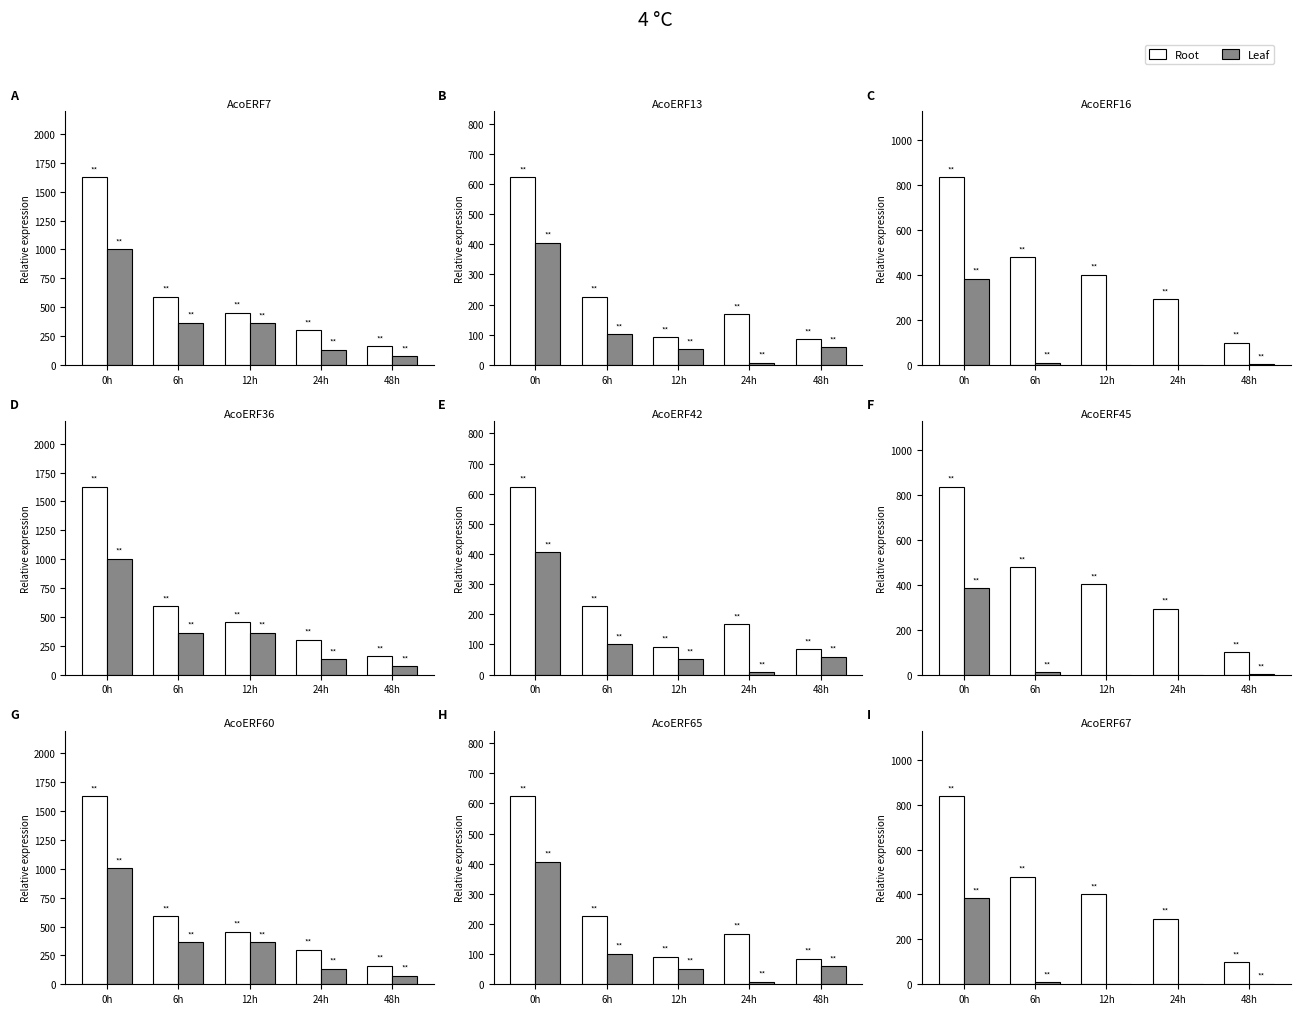

What position from the right is 48h?

1